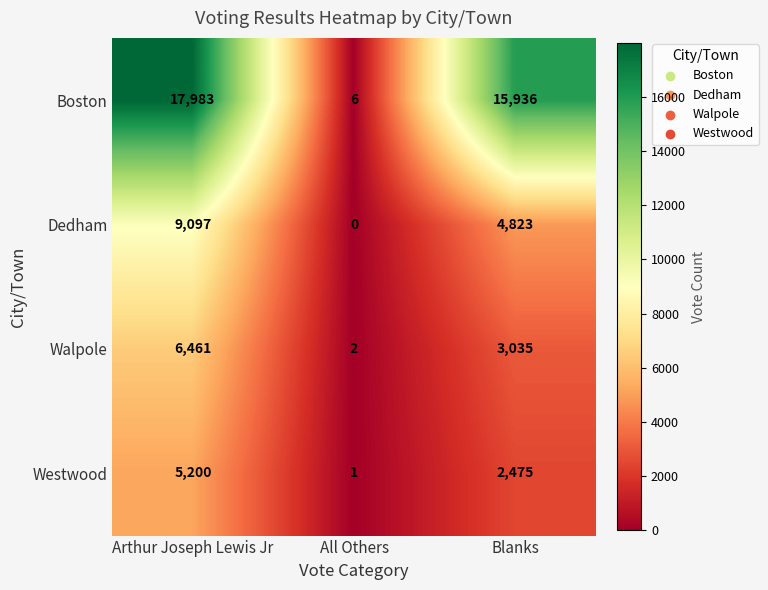

What is the difference between the maximum and minimum values in the Boston series?

17977